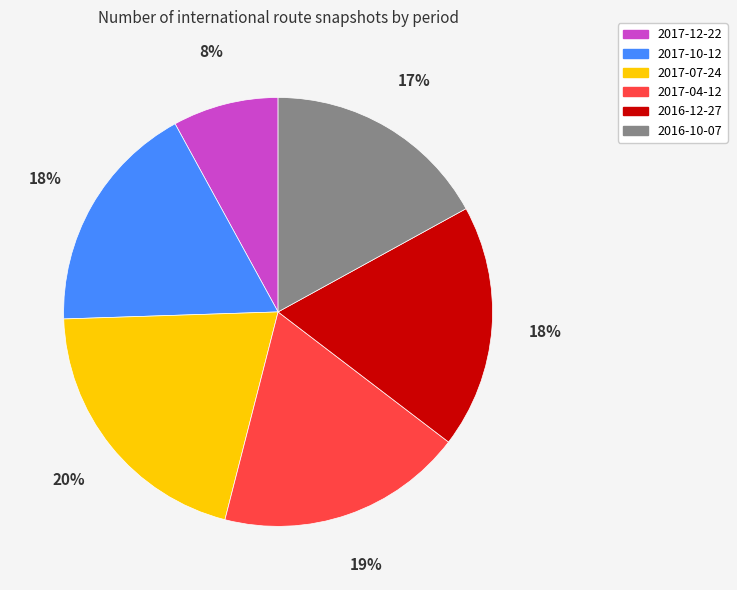

Do 2016-12-27 and 2017-07-24 together represent more than half of the pie?

No